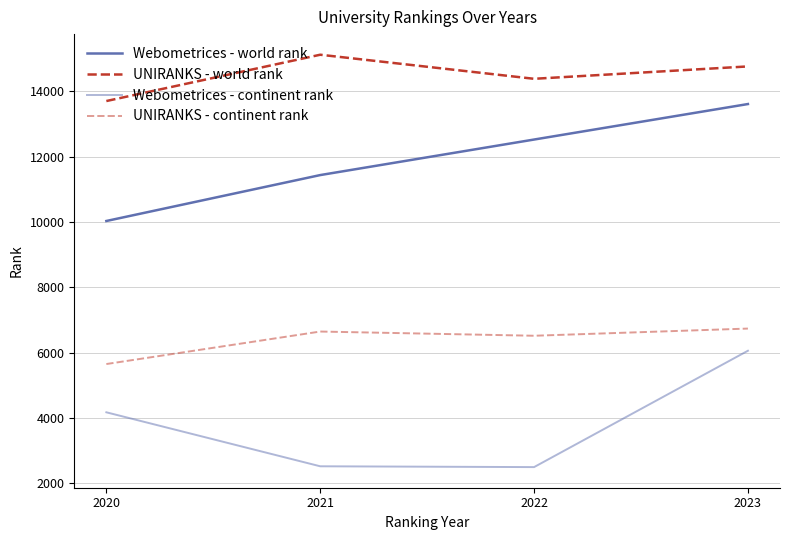

Does the chart have visible grid lines?

Yes